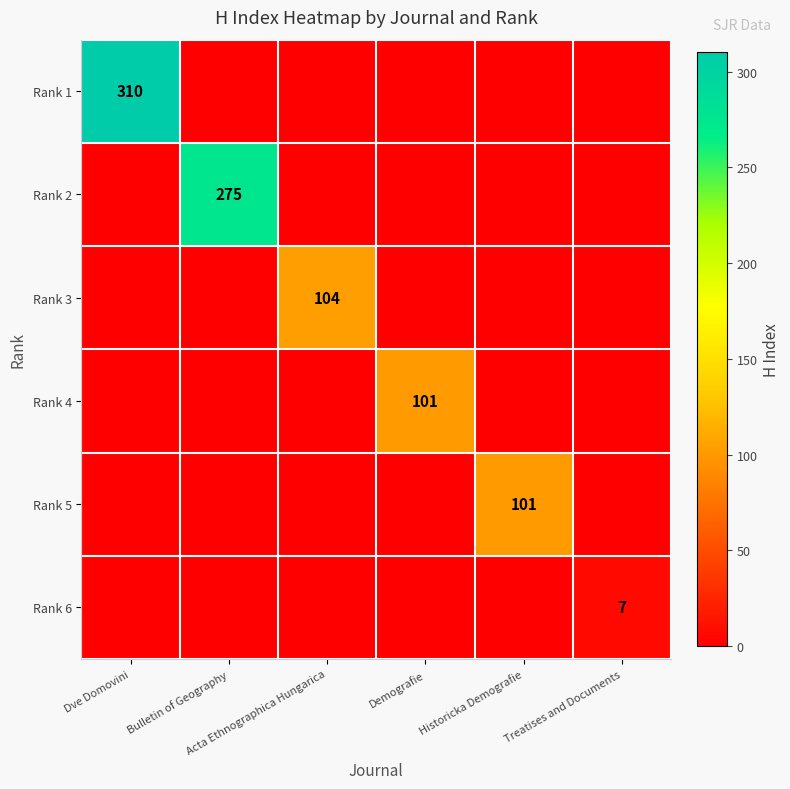

Which series has the largest total across all categories?

Rank 1